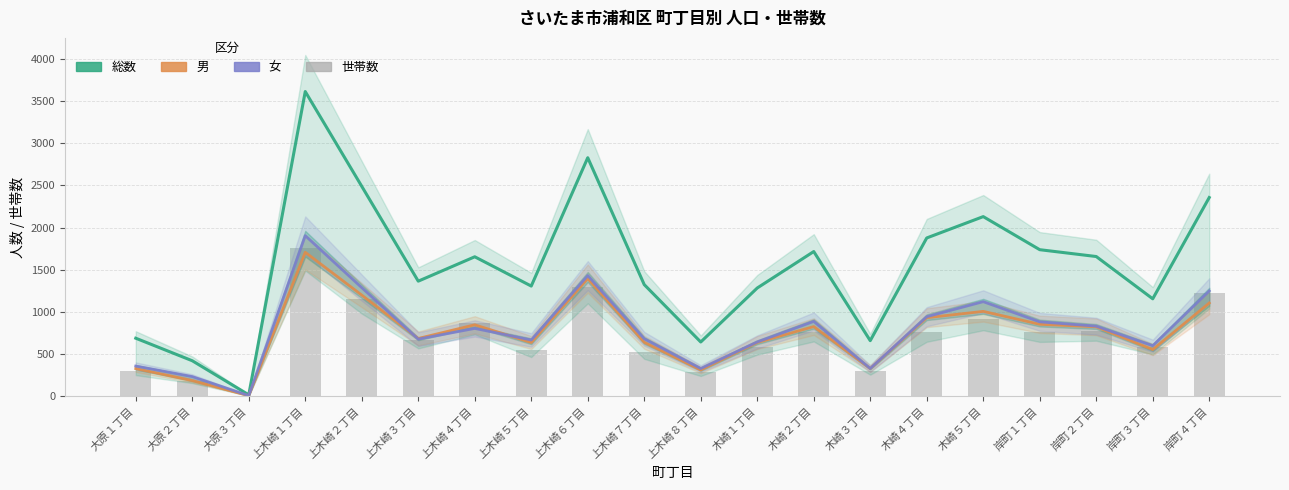

List the series in order of their peak value, highest first.

総数, 女, 世帯数, 男